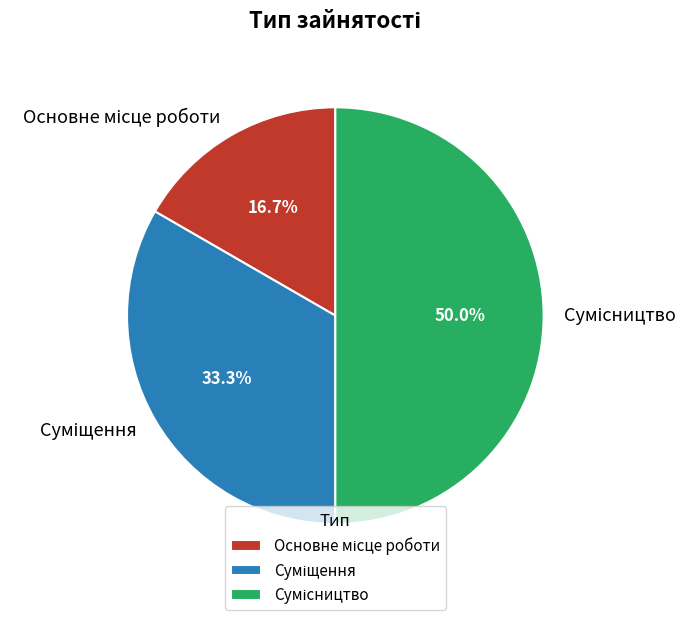

Is there any slice that represents more than half of the pie?

No